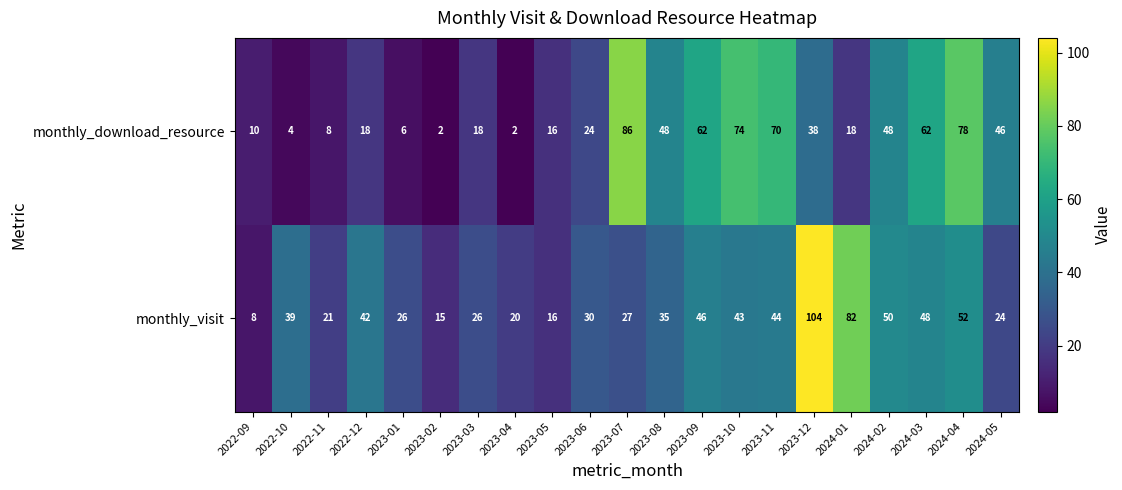

Rank the series at 2022-09 from lowest to highest value.

monthly_visit, monthly_download_resource